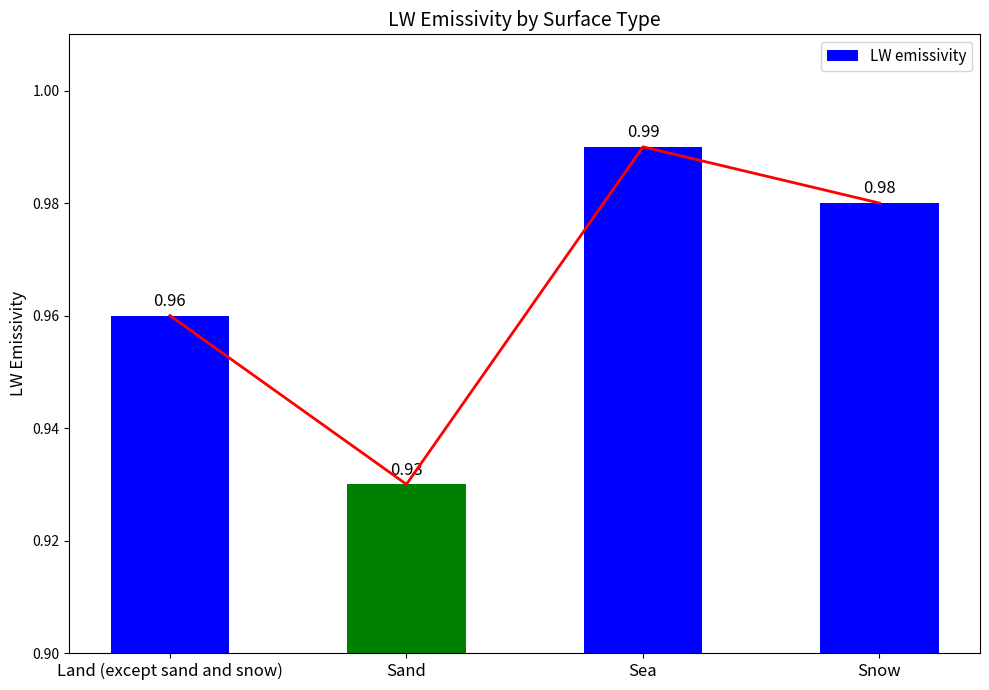

Which label corresponds to the smallest value in the chart?

Sand